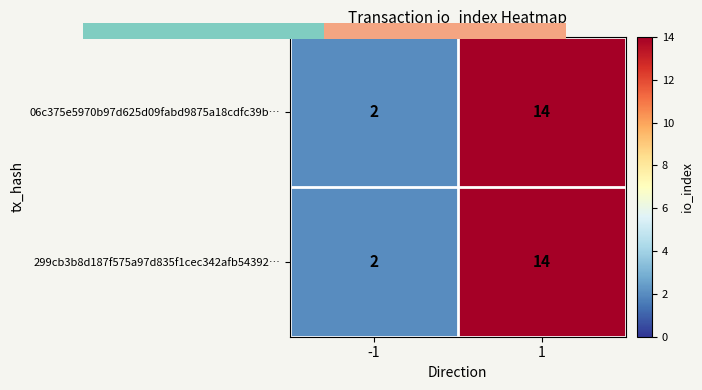

True or false: 06c375e5970b97d625d09fabd9875a18cdfc39b… has a value of 14 at 1.

True